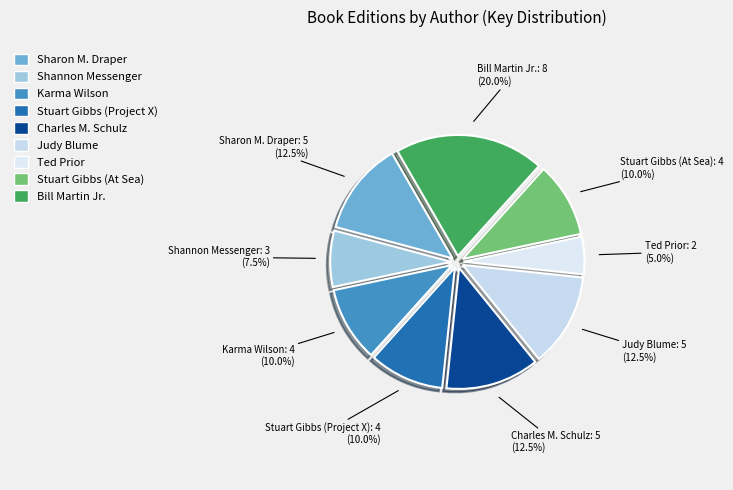

To the nearest percent, what is the average slice percentage?

11%